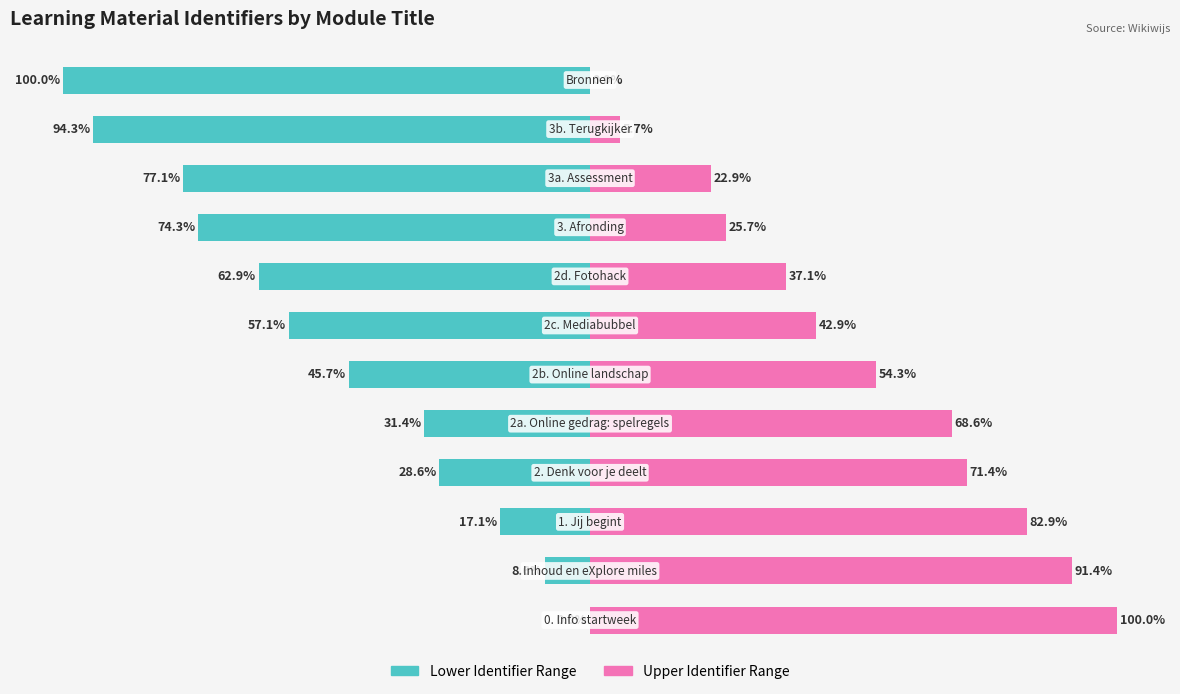

Reading left to right, transcribe all the data shown in this chart.

Lower Identifier Range: 0.0	-8.6	-17.1	-28.6	-31.4	-45.7	-57.1	-62.9	-74.3	-77.1	-94.3	-100.0
Upper Identifier Range: 100.0	91.4	82.9	71.4	68.6	54.3	42.9	37.1	25.7	22.9	5.7	0.0